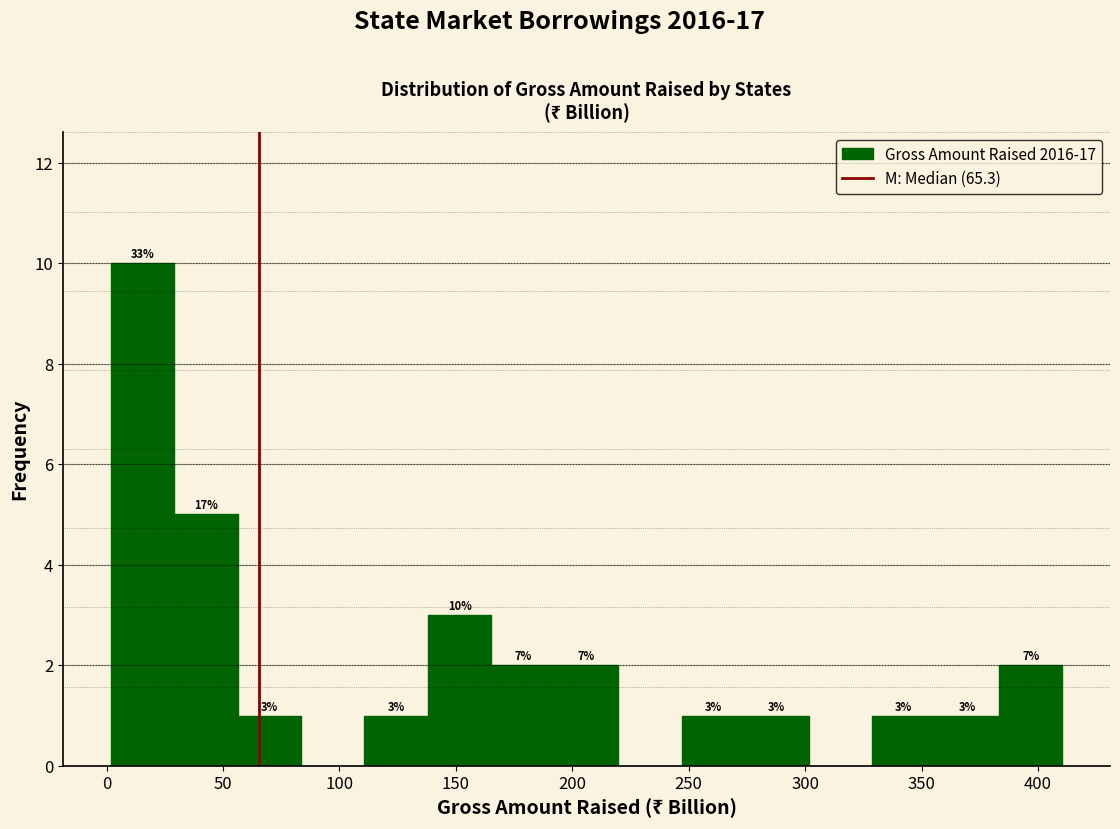

Which range on the x-axis has the tallest bar?

0 to 30